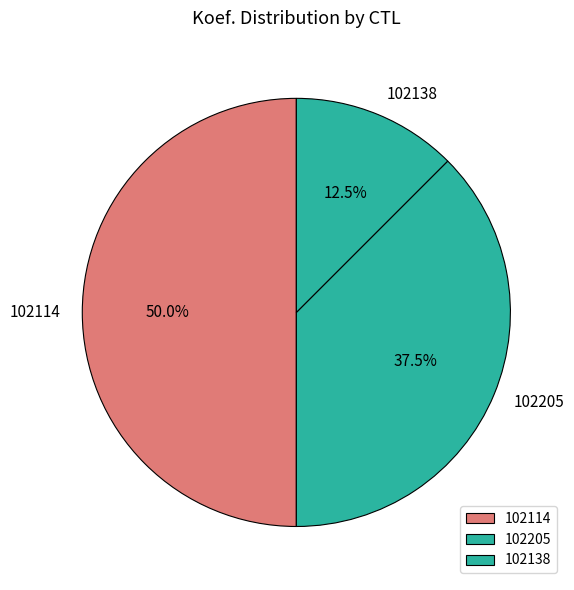

Rank the categories by value from lowest to highest.

102138, 102205, 102114